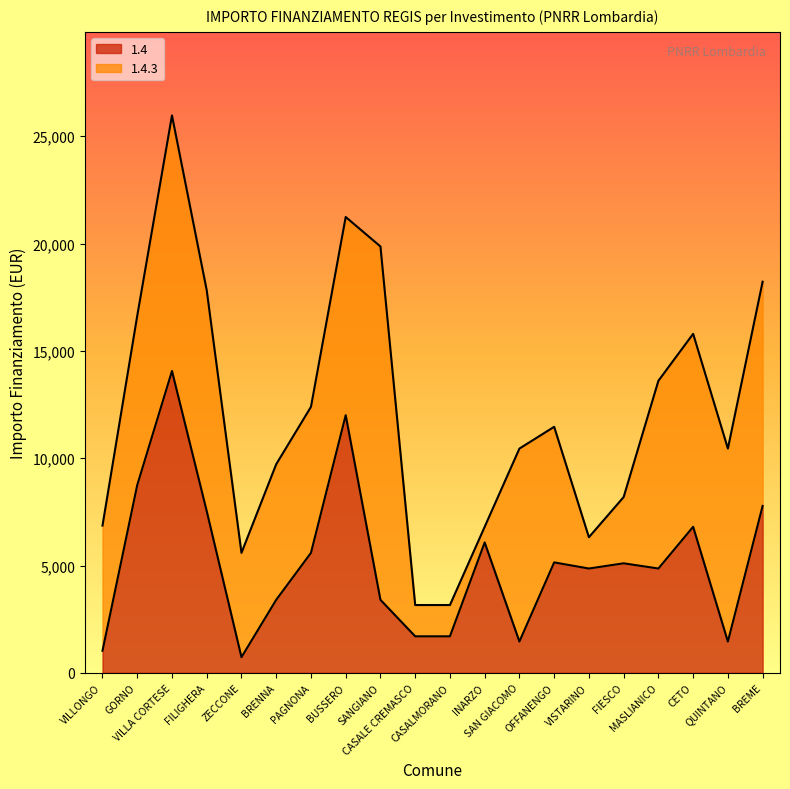

Rank the categories by value from highest to lowest.

VILLA CORTESE, BUSSERO, GORNO, BREME, FILIGHERA, CETO, INARZO, PAGNONA, OFFANENGO, FIESCO, VISTARINO, MASLIANICO, BRENNA, SANGIANO, CASALE CREMASCO, CASALMORANO, SAN GIACOMO, QUINTANO, VILLONGO, ZECCONE